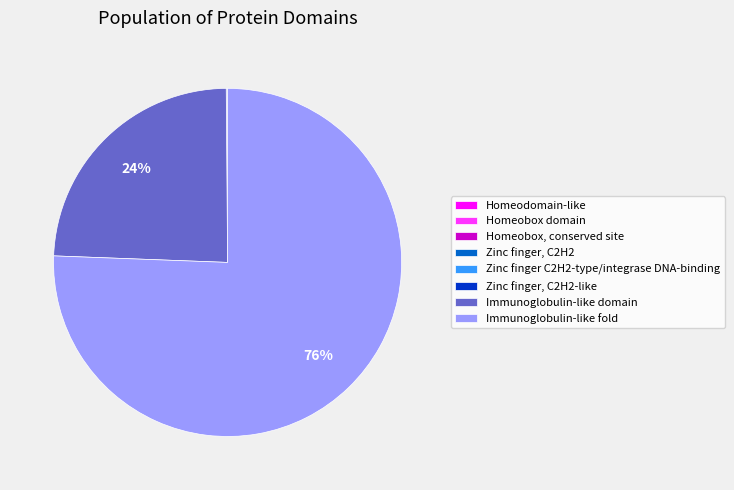

The Immunoglobulin-like fold slice represents 76% of the pie. True or false?

True